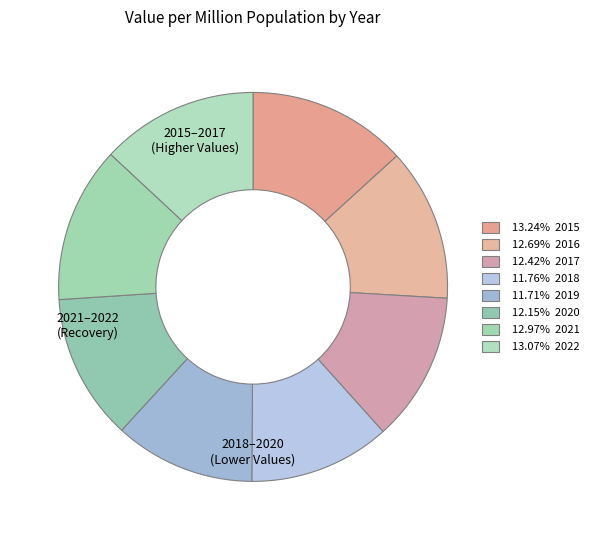

Is there a majority slice in this chart?

No